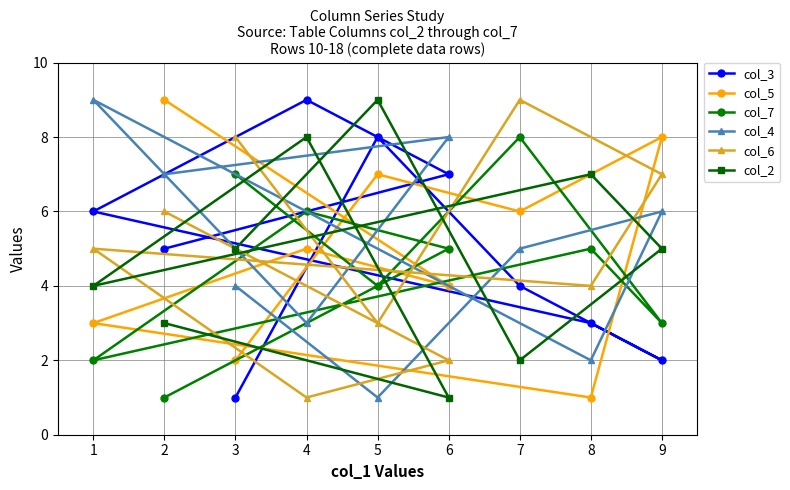

At which label does col_5 reach its peak?

2